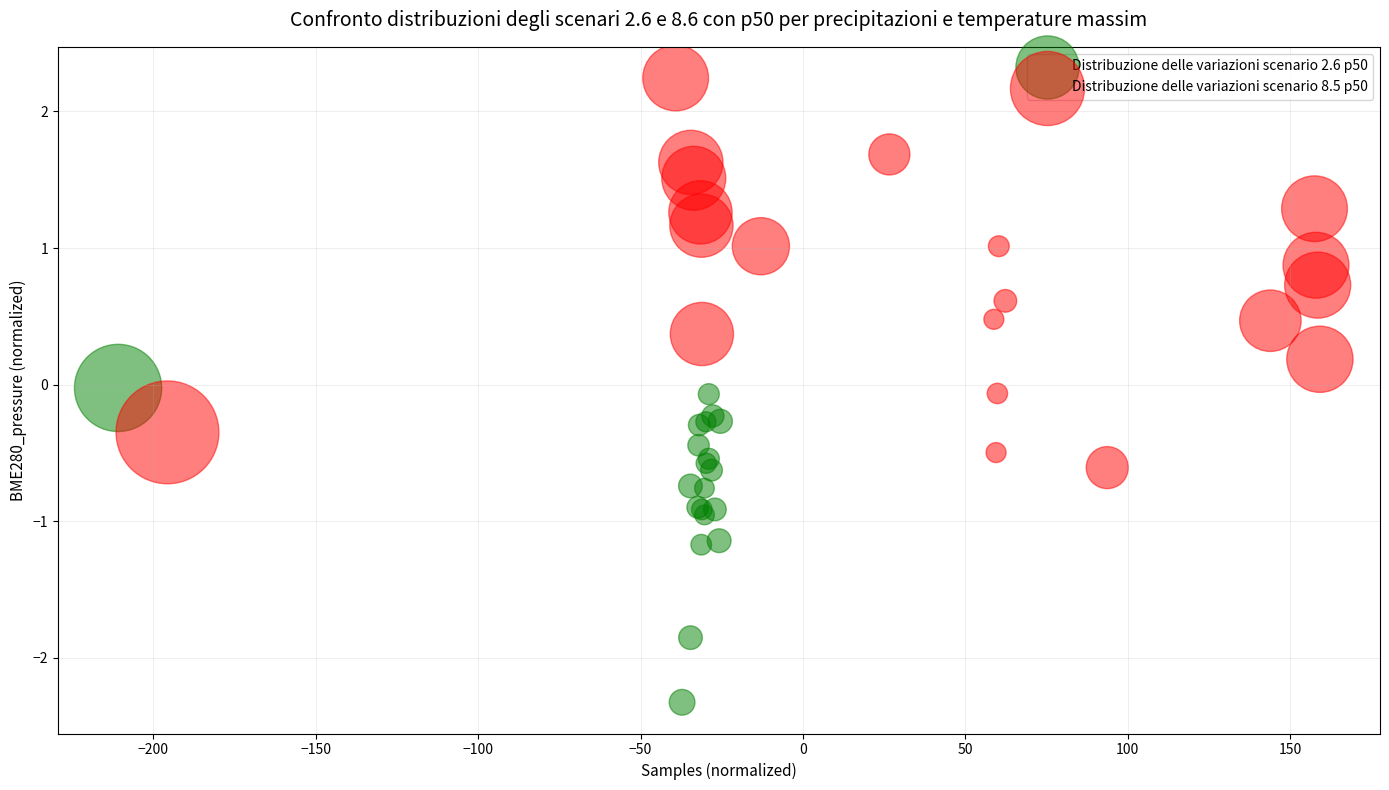

Which series has the widest spread of Y values?

Distribuzione delle variazioni scenario 8.5 p50